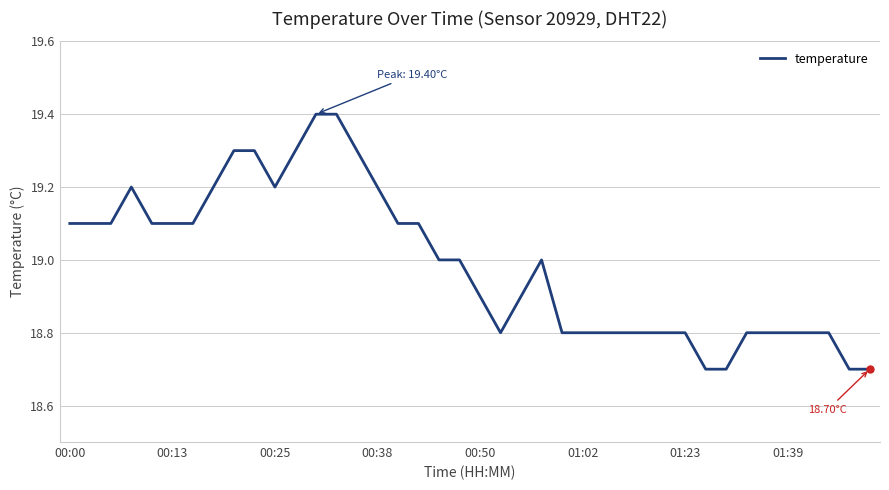

What is the difference between the maximum and minimum values?

0.7